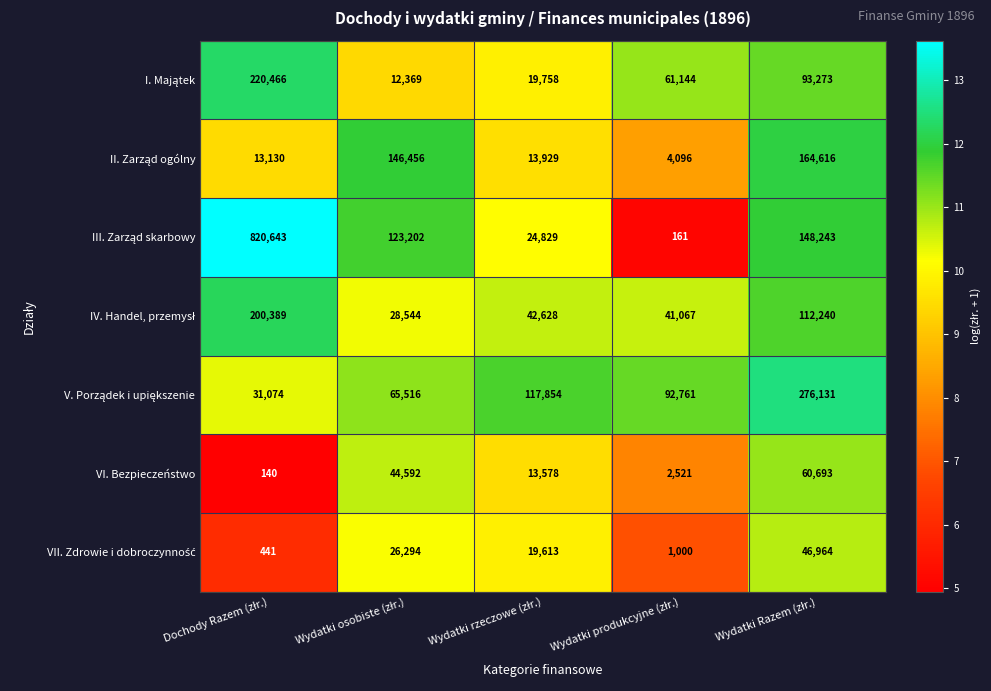

What is the maximum value for VI. Bezpieczeństwo?

60693